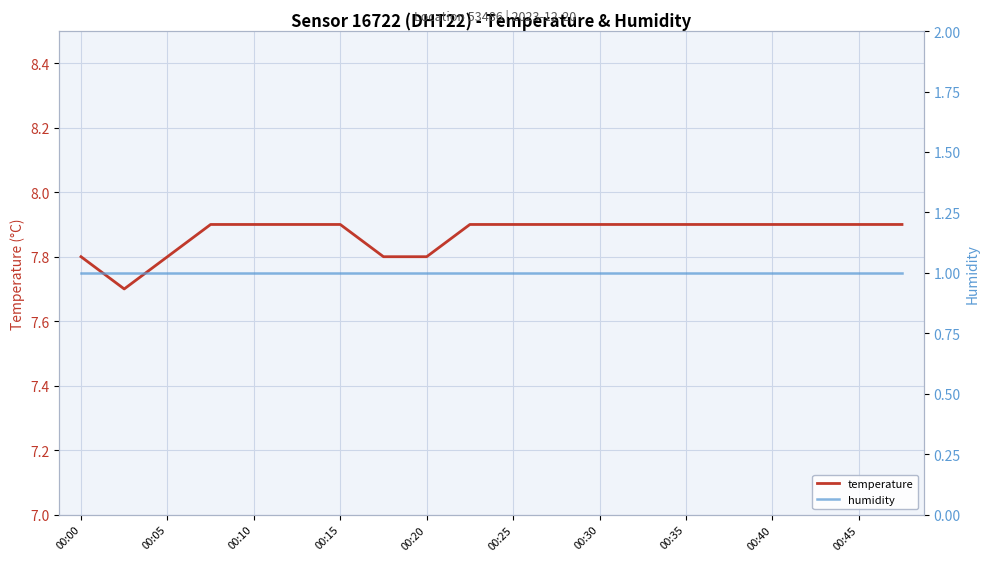

The temperature series shows 7.9 at 13. True or false?

True